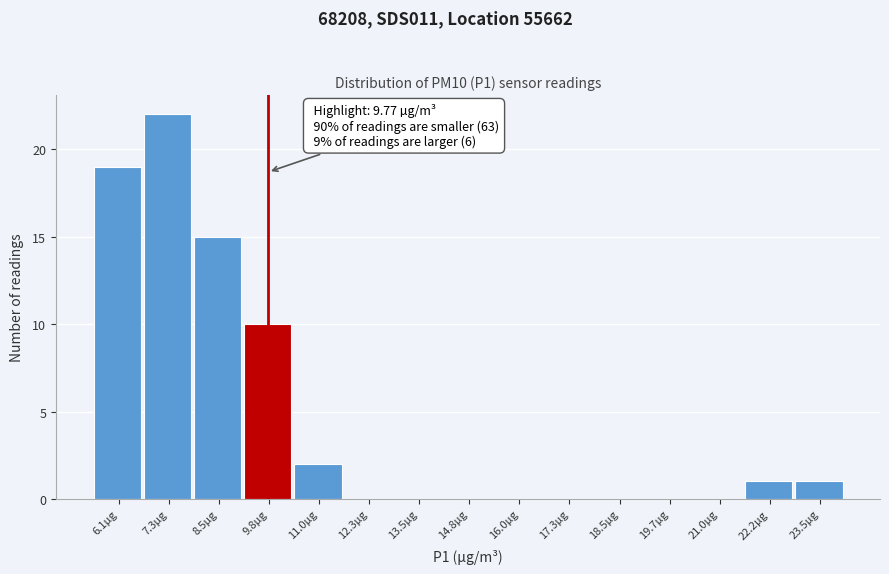

Which range on the x-axis has the tallest bar?

6.6 to 8.0